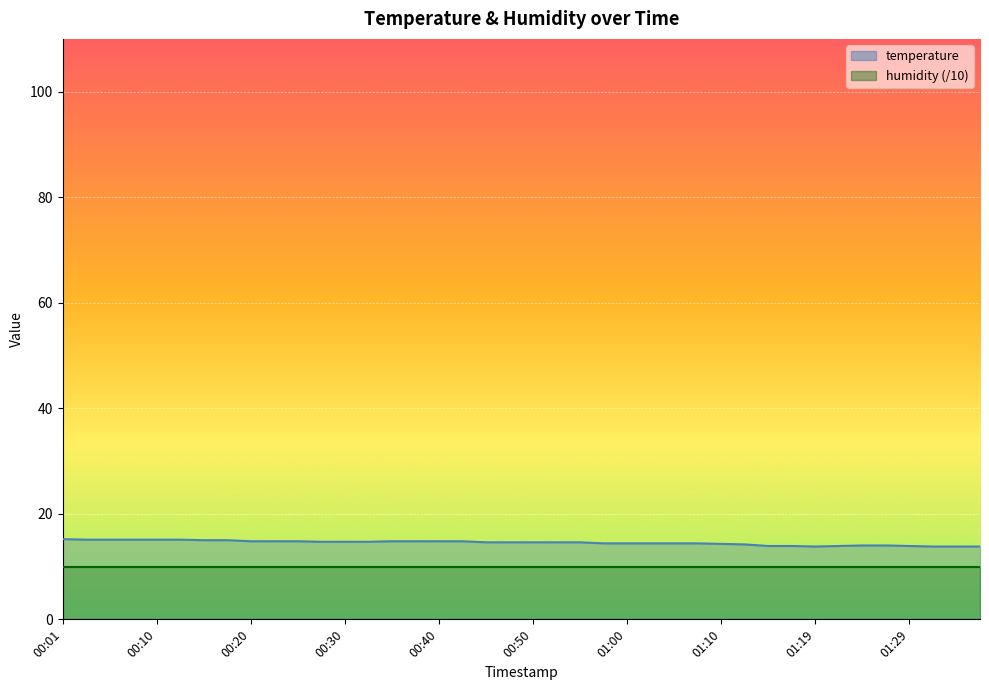

Reading left to right, list all the values displayed in this chart.

00:01=15.2	00:03=15.1	00:05=15.1	00:08=15.1	00:10=15.1	00:13=15.1	00:15=15.0	00:18=15.0	00:20=14.8	00:23=14.8	00:25=14.8	00:28=14.7	00:30=14.7	00:32=14.7	00:35=14.8	00:37=14.8	00:40=14.8	00:42=14.8	00:45=14.6	00:47=14.6	00:50=14.6	00:52=14.6	00:55=14.6	00:57=14.4	01:00=14.4	01:02=14.4	01:05=14.4	01:07=14.4	01:10=14.3	01:12=14.2	01:14=13.9	01:17=13.9	01:19=13.8	01:22=13.9	01:24=14.0	01:27=14.0	01:29=13.9	01:32=13.8	01:35=13.8	01:37=13.8